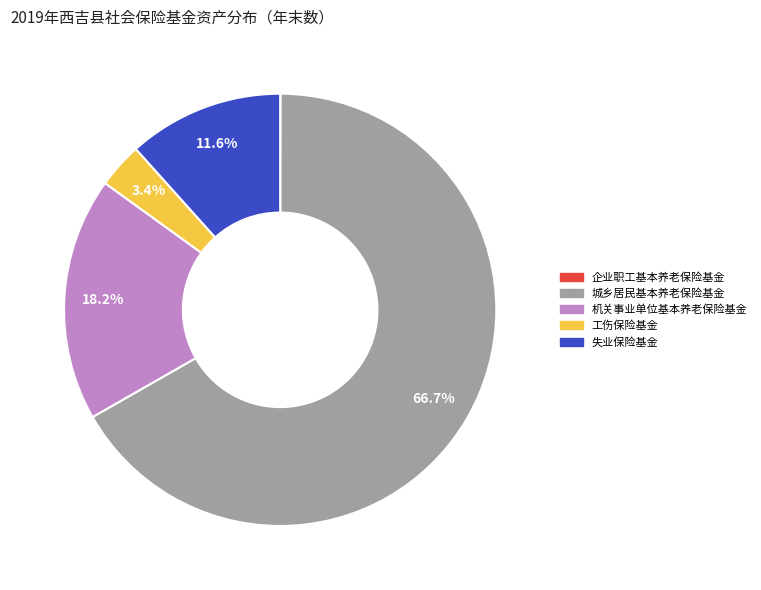

Does any single category account for the majority?

Yes